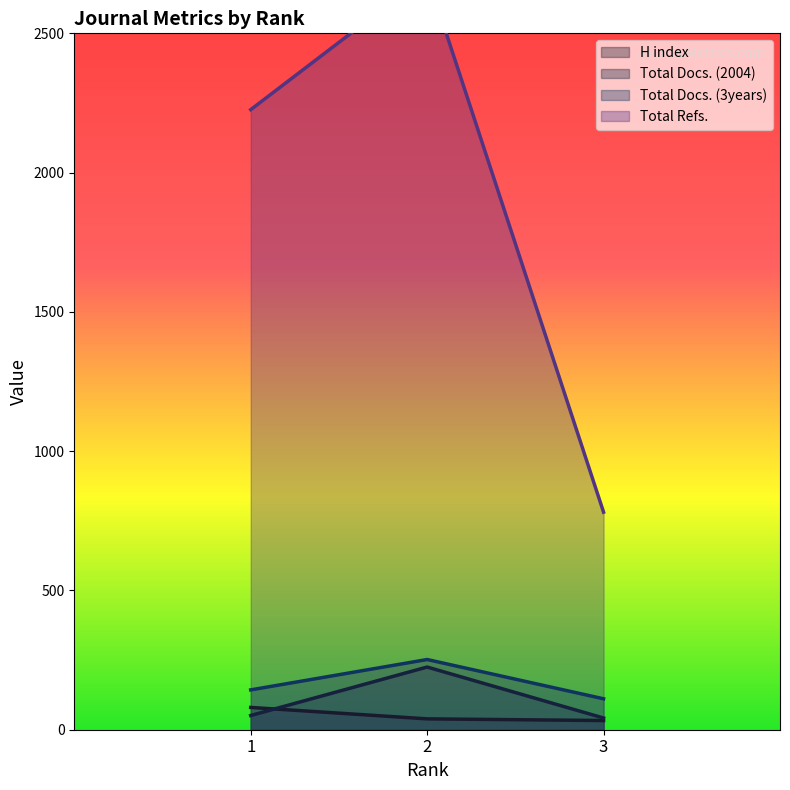

Rank the categories by H index value from highest to lowest.

1, 2, 3